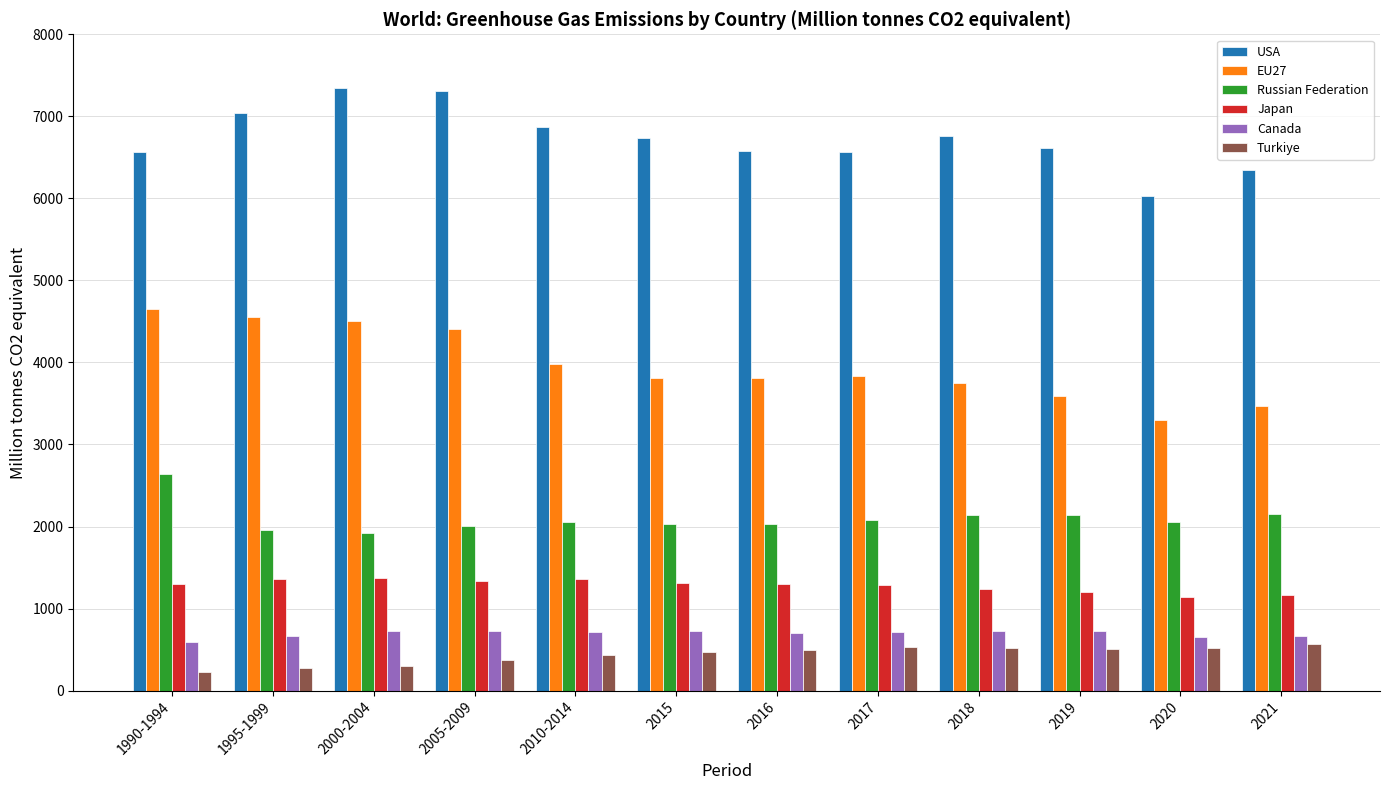

What is the difference between the second highest and second lowest values in the EU27 series?

1085.2